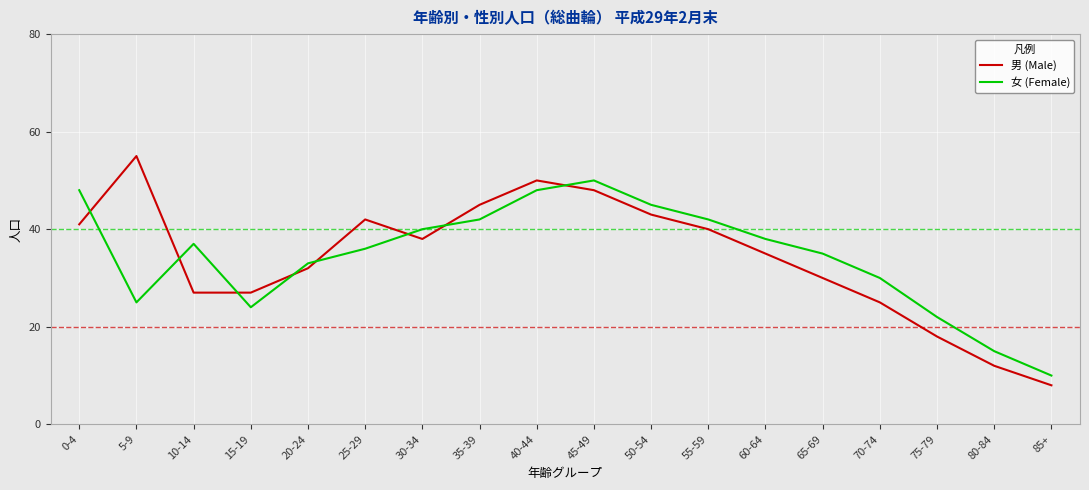

What is the sum of all 男 (Male) values?

616